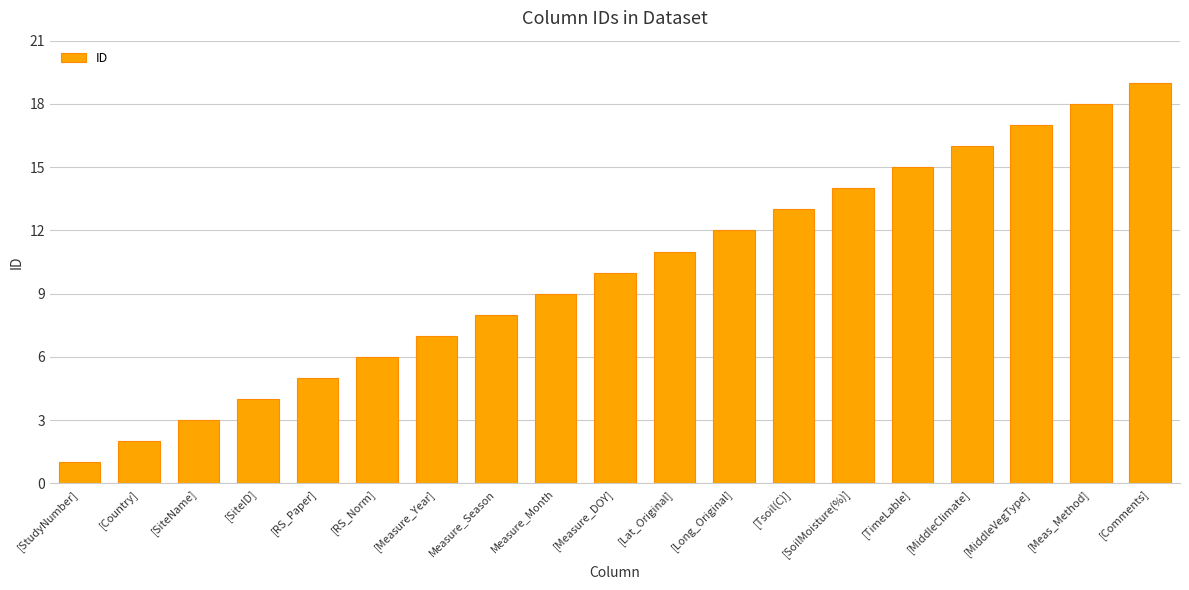

Reading right to left, list all the values displayed in this chart.

19	18	17	16	15	14	13	12	11	10	9	8	7	6	5	4	3	2	1